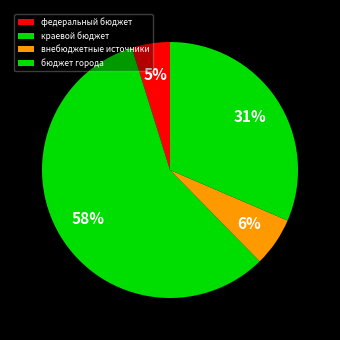

What is the largest slice in the pie chart?

краевой бюджет